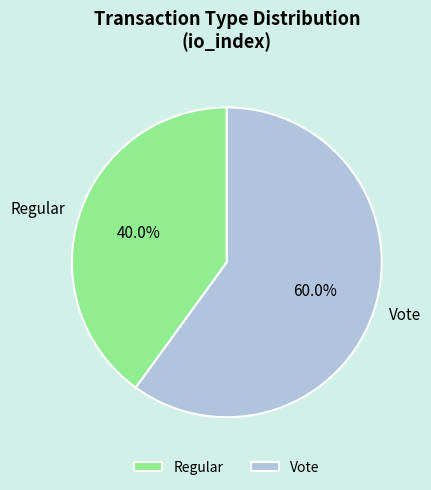

What portion of the pie excludes Vote?

40.0%